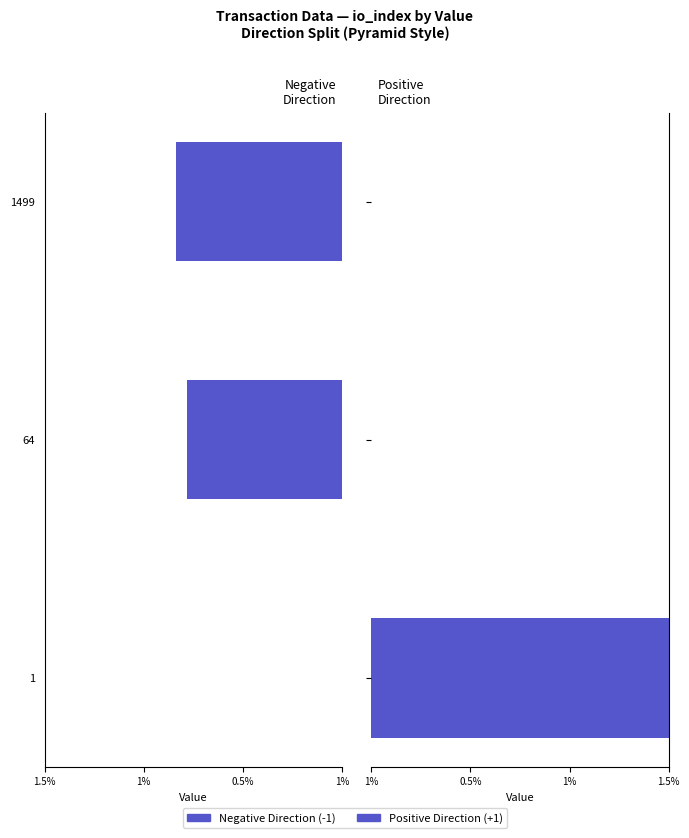

Is it true that Negative Direction (-1) equals 0.0 at 1499?

True